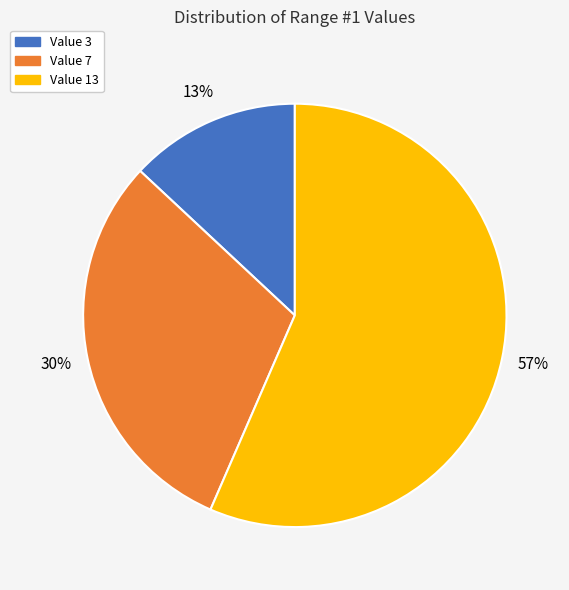

How many segments does this pie chart have?

3